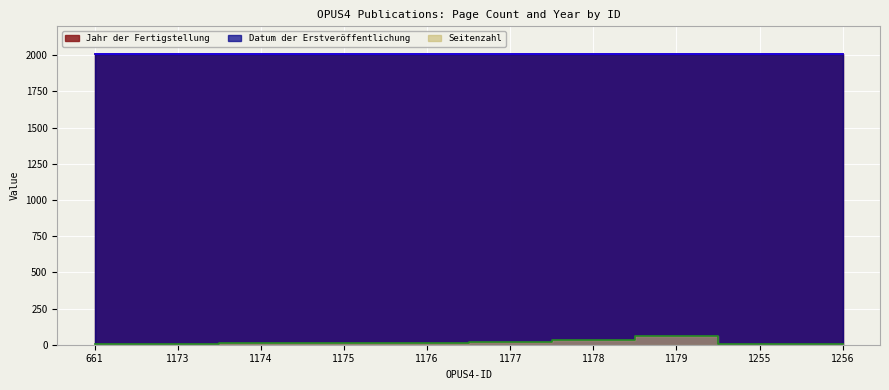

At 1176, list the series in order from largest to smallest.

Jahr der Fertigstellung, Datum der Erstveröffentlichung, Seitenzahl